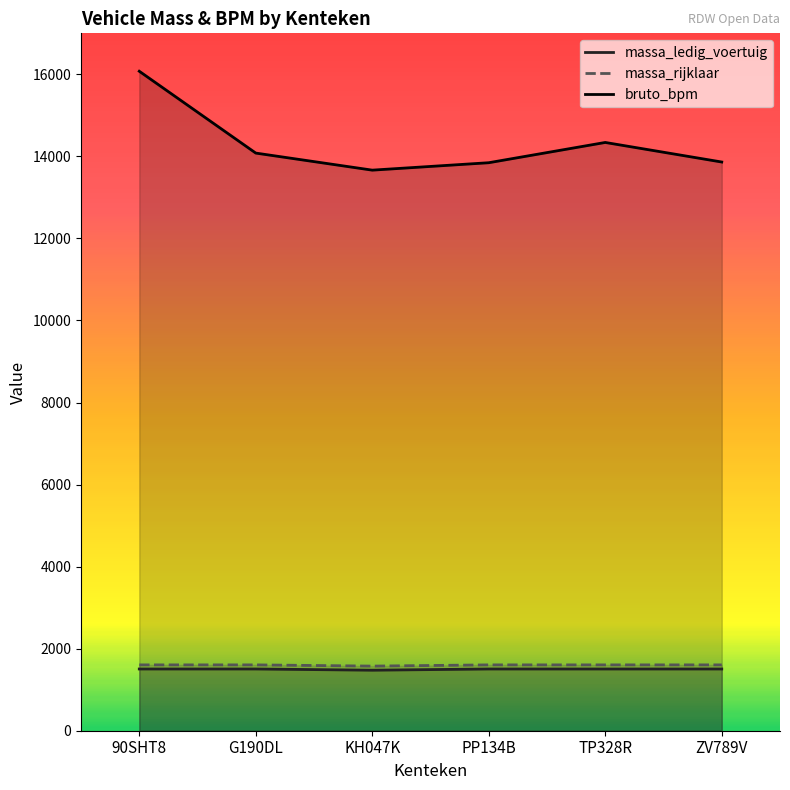

Reading right to left, what are all the values shown in this chart?

massa_ledig_voertuig: 1505	1505	1505	1475	1505	1505
massa_rijklaar: 1605	1605	1605	1575	1605	1605
bruto_bpm: 13863	14340	13846	13665	14081	16076